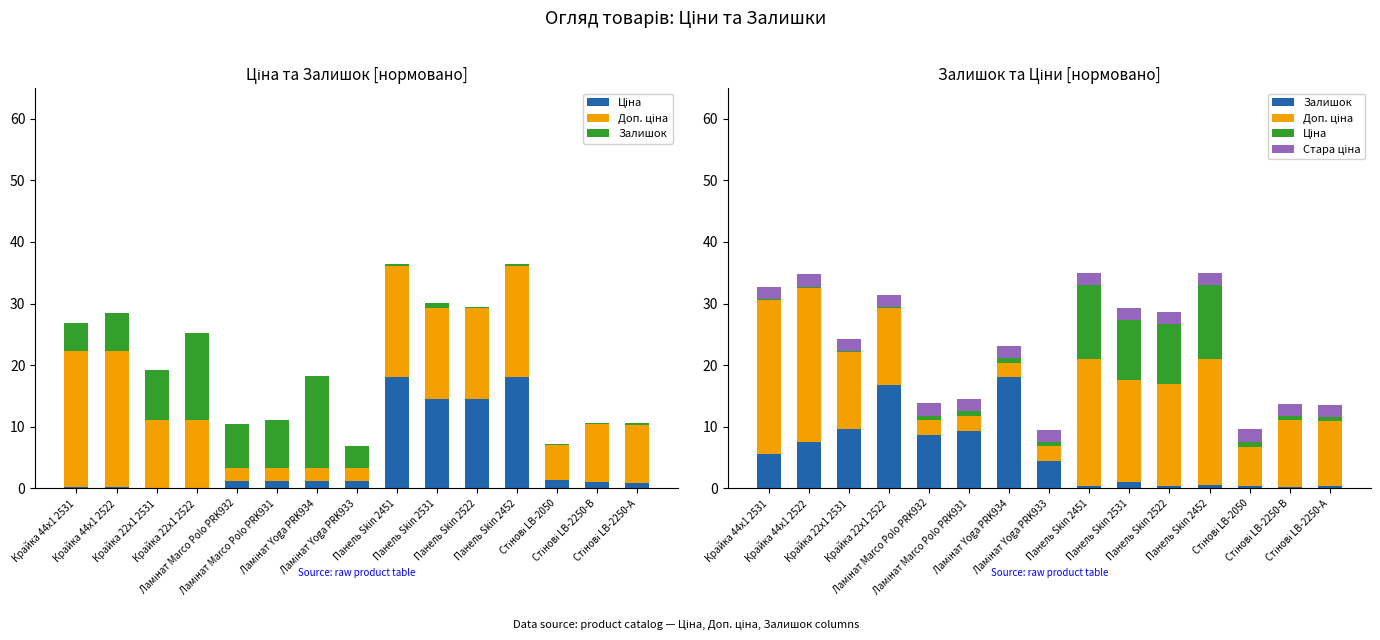

What is the average value of the Стара ціна series?

2.0